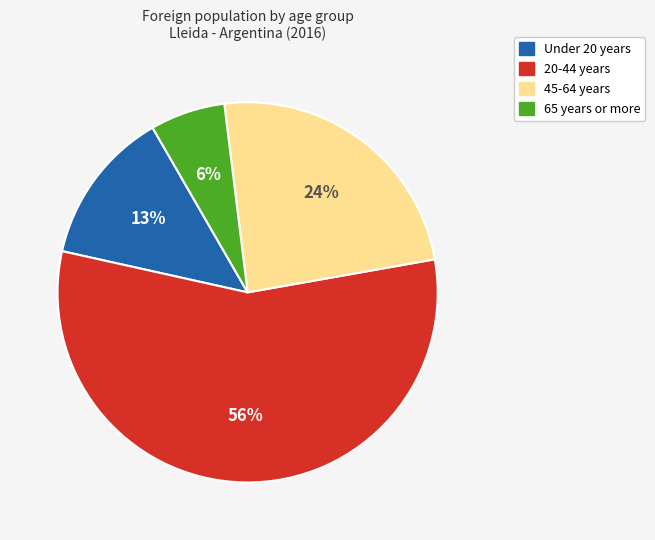

To the nearest percent, what is the average slice percentage?

25%